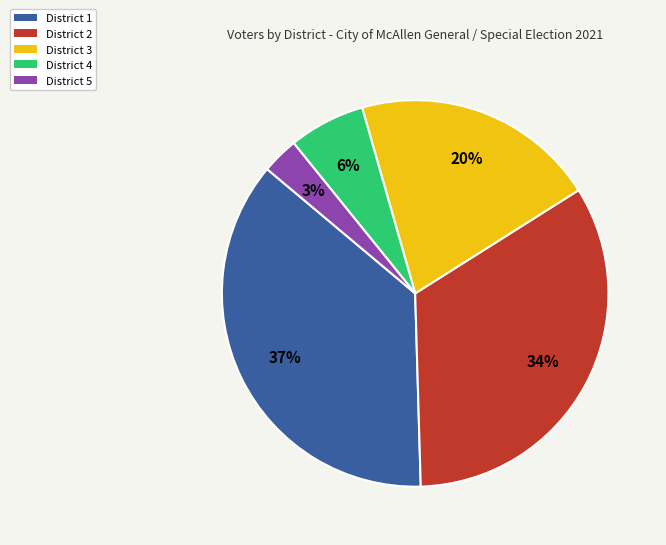

Is there any slice that represents more than half of the pie?

No